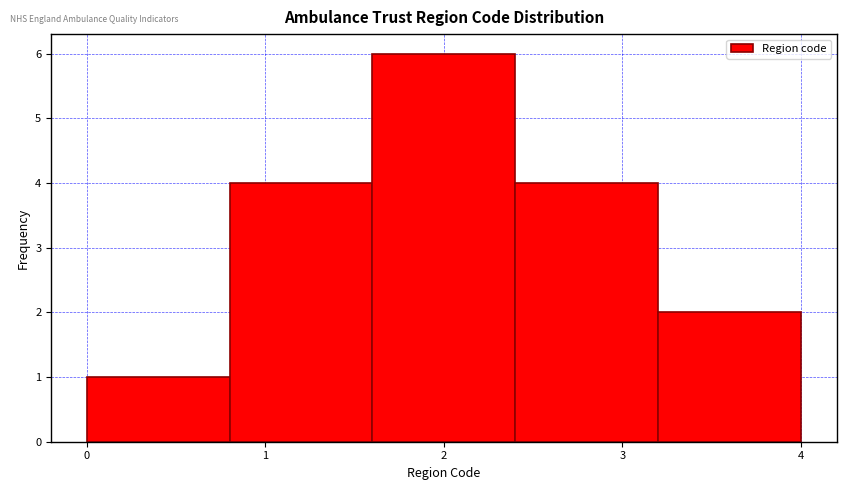

Reading left to right, list every bar in this chart as the range it spans on the x-axis followed by its height. The values are not printed on the chart, so give them approximately, as read against the axis.

0.0 to 0.8: 1
0.8 to 1.6: 4
1.6 to 2.4: 6
2.4 to 3.2: 4
3.2 to 4.0: 2